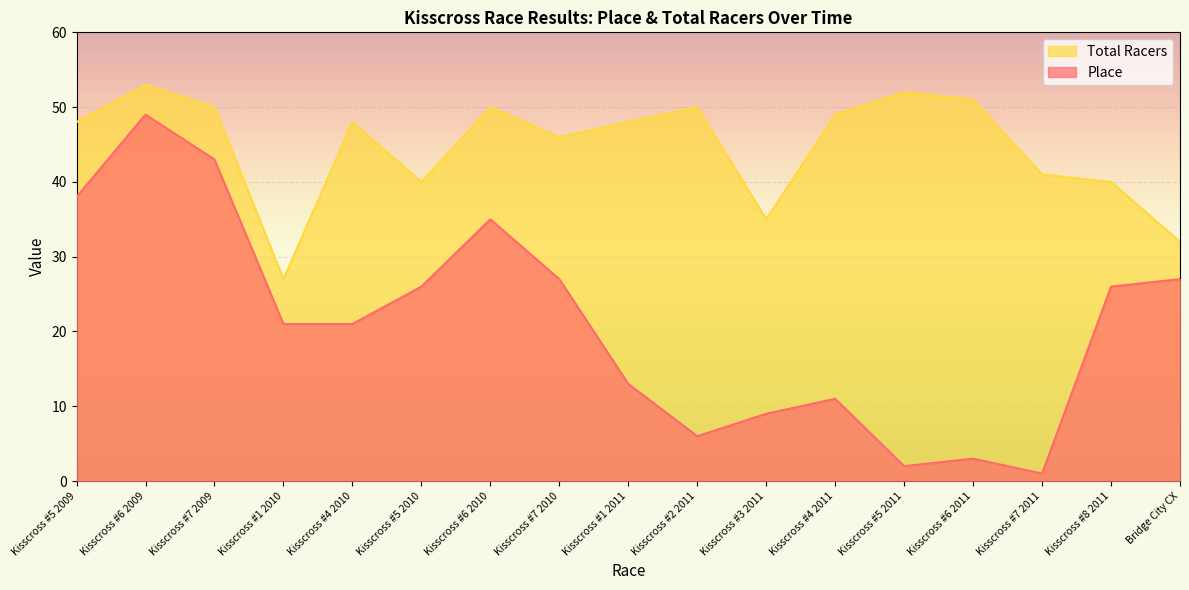

The Total Racers series shows 24 at Kisscross #8 2011. True or false?

False